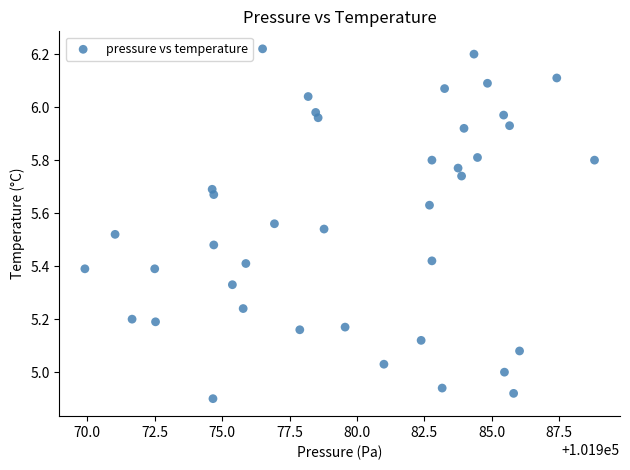

What is the range of X values (max minus min)?

18.9